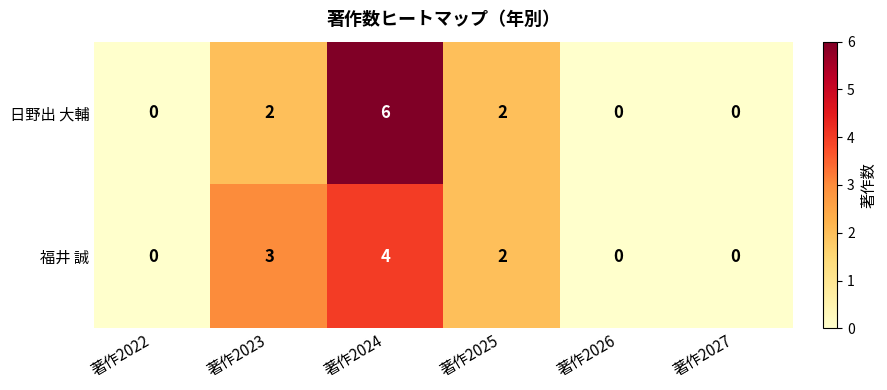

At which category does the chart reach its peak across all series?

著作2024